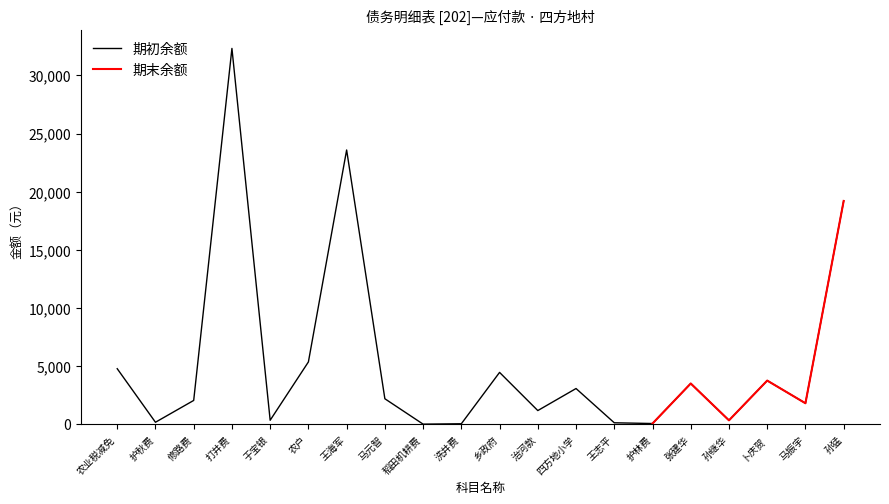

How many data points does each series have?

20